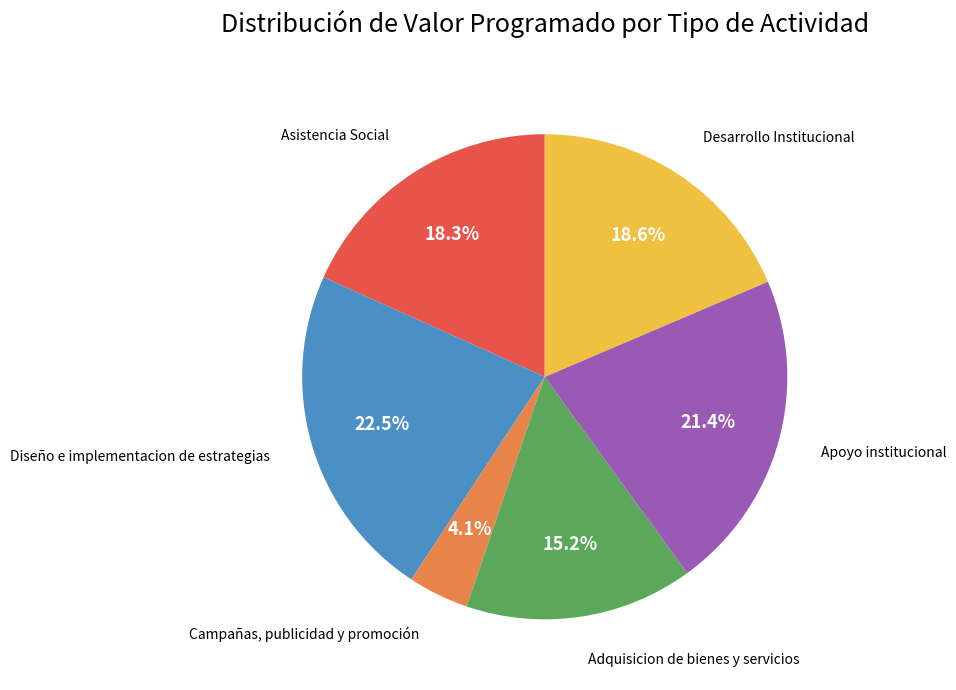

Do Asistencia Social and Adquisicion de bienes y servicios together represent more than half of the pie?

No